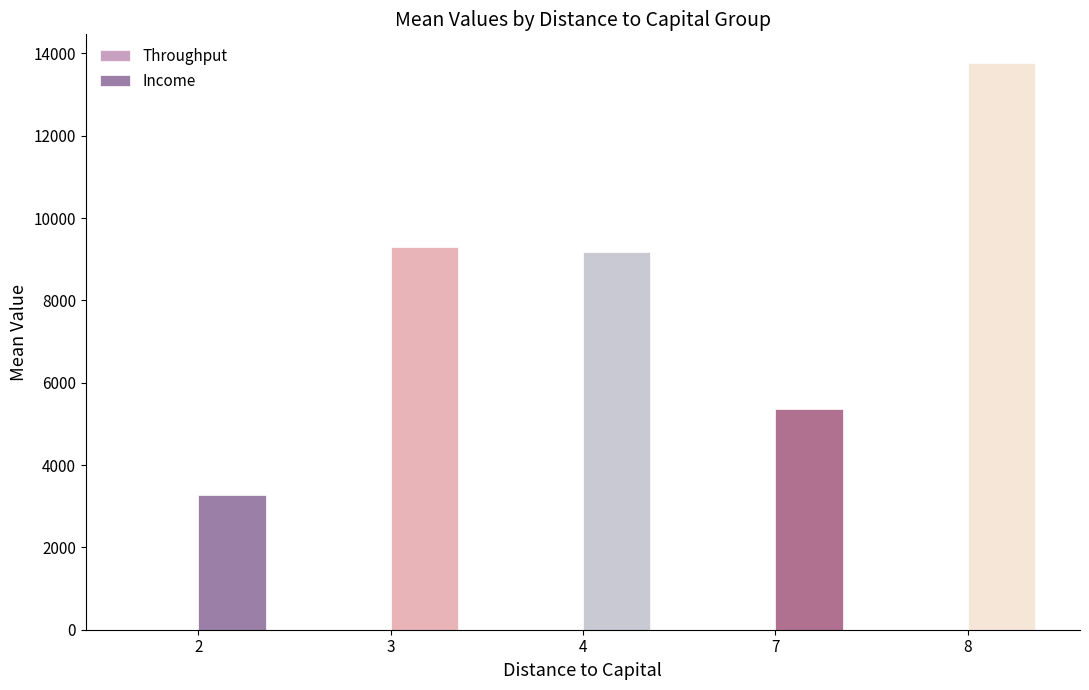

What is the greatest value displayed?

13773.8